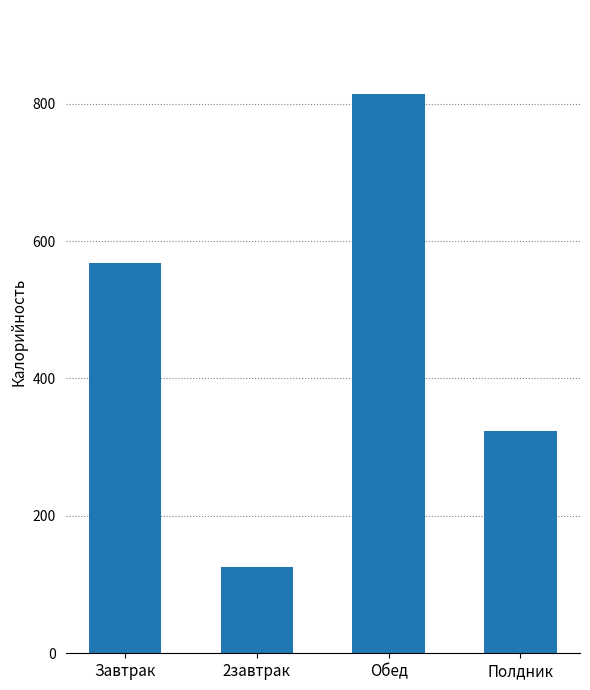

The value at Завтрак is 785.4. True or false?

False